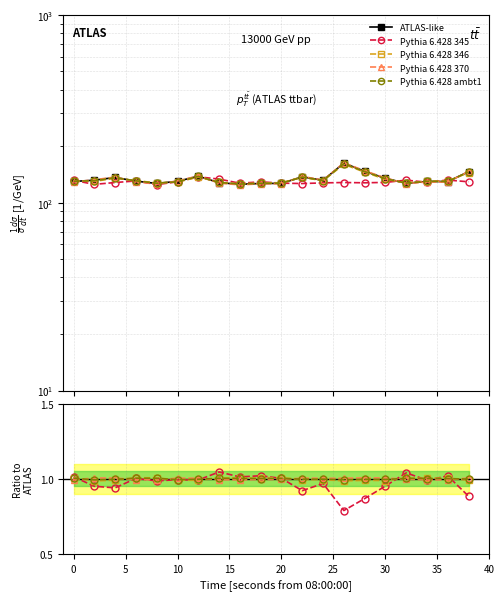

In ATLAS-like, how many points are lower than both neighbors (excluding endpoints)?

5